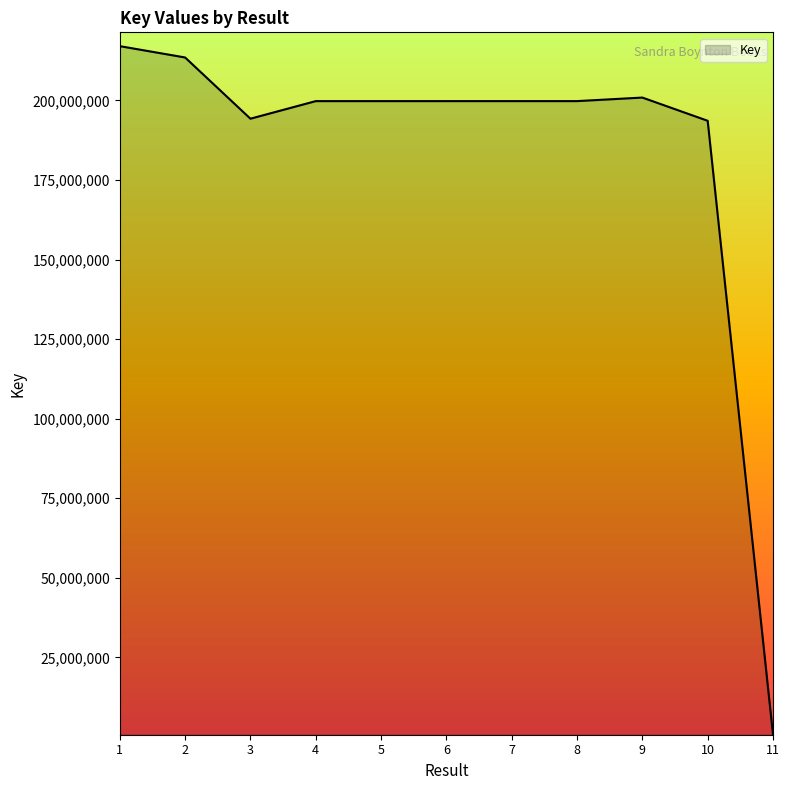

The value at 5 is 329729190. True or false?

False